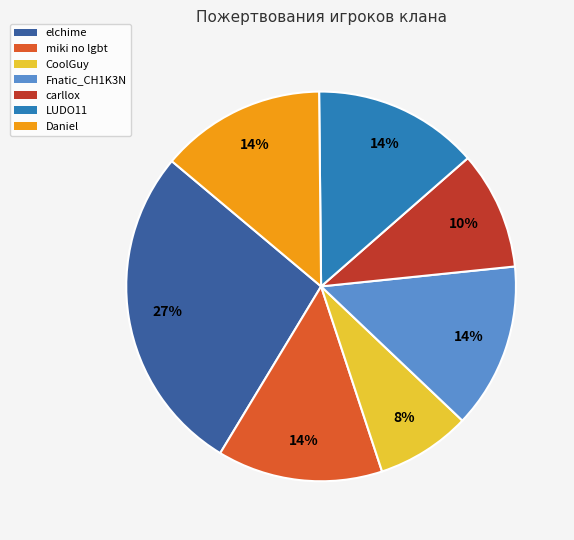

To the nearest percent, what portion does elchime represent?

27%